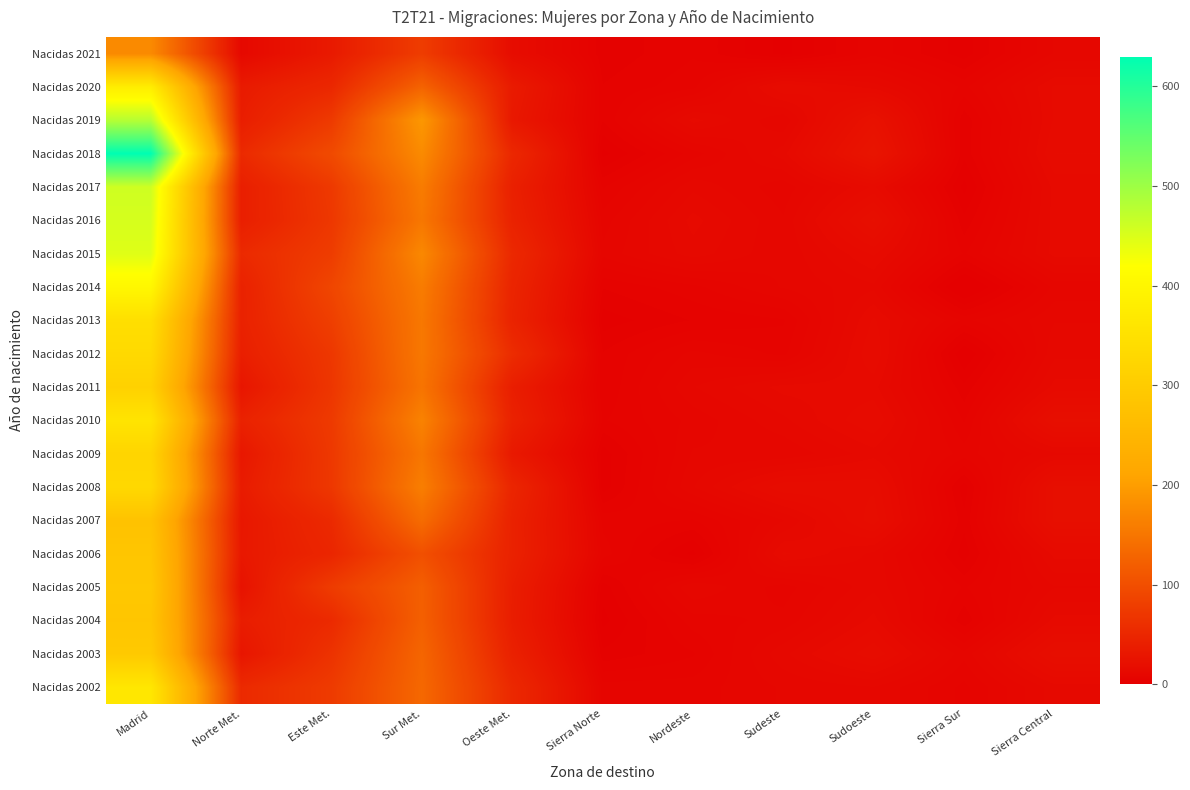

Reading left to right, extract all data points from this chart.

Nacidas 2021: Madrid=175	Norte Met.=12	Este Met.=33	Sur Met.=77	Oeste Met.=17	Sierra Norte=4	Nordeste=6	Sudeste=2	Sudoeste=7	Sierra Sur=3	Sierra Central=10
Nacidas 2020: Madrid=379	Norte Met.=34	Este Met.=51	Sur Met.=126	Oeste Met.=34	Sierra Norte=5	Nordeste=7	Sudeste=16	Sudoeste=13	Sierra Sur=7	Sierra Central=15
Nacidas 2019: Madrid=480	Norte Met.=38	Este Met.=74	Sur Met.=193	Oeste Met.=31	Sierra Norte=5	Nordeste=14	Sudeste=10	Sudoeste=23	Sierra Sur=4	Sierra Central=15
Nacidas 2018: Madrid=630	Norte Met.=54	Este Met.=95	Sur Met.=176	Oeste Met.=51	Sierra Norte=2	Nordeste=8	Sudeste=13	Sudoeste=27	Sierra Sur=4	Sierra Central=16
Nacidas 2017: Madrid=460	Norte Met.=39	Este Met.=73	Sur Met.=158	Oeste Met.=41	Sierra Norte=6	Nordeste=12	Sudeste=9	Sudoeste=15	Sierra Sur=2	Sierra Central=14
Nacidas 2016: Madrid=454	Norte Met.=39	Este Met.=71	Sur Met.=152	Oeste Met.=44	Sierra Norte=8	Nordeste=14	Sudeste=10	Sudoeste=20	Sierra Sur=4	Sierra Central=14
Nacidas 2015: Madrid=446	Norte Met.=54	Este Met.=77	Sur Met.=173	Oeste Met.=52	Sierra Norte=9	Nordeste=13	Sudeste=10	Sudoeste=15	Sierra Sur=6	Sierra Central=14
Nacidas 2014: Madrid=403	Norte Met.=43	Este Met.=89	Sur Met.=158	Oeste Met.=47	Sierra Norte=5	Nordeste=7	Sudeste=10	Sudoeste=12	Sierra Sur=0	Sierra Central=9
Nacidas 2013: Madrid=345	Norte Met.=43	Este Met.=80	Sur Met.=153	Oeste Met.=45	Sierra Norte=3	Nordeste=5	Sudeste=6	Sudoeste=15	Sierra Sur=7	Sierra Central=11
Nacidas 2012: Madrid=333	Norte Met.=39	Este Met.=71	Sur Met.=153	Oeste Met.=57	Sierra Norte=5	Nordeste=9	Sudeste=7	Sudoeste=16	Sierra Sur=1	Sierra Central=12
Nacidas 2011: Madrid=313	Norte Met.=28	Este Met.=69	Sur Met.=148	Oeste Met.=38	Sierra Norte=5	Nordeste=11	Sudeste=14	Sudoeste=14	Sierra Sur=4	Sierra Central=14
Nacidas 2010: Madrid=358	Norte Met.=43	Este Met.=74	Sur Met.=166	Oeste Met.=43	Sierra Norte=6	Nordeste=9	Sudeste=12	Sudoeste=16	Sierra Sur=6	Sierra Central=20
Nacidas 2009: Madrid=322	Norte Met.=30	Este Met.=72	Sur Met.=151	Oeste Met.=32	Sierra Norte=3	Nordeste=10	Sudeste=10	Sudoeste=13	Sierra Sur=8	Sierra Central=12
Nacidas 2008: Madrid=330	Norte Met.=35	Este Met.=71	Sur Met.=161	Oeste Met.=48	Sierra Norte=3	Nordeste=11	Sudeste=17	Sudoeste=17	Sierra Sur=3	Sierra Central=20
Nacidas 2007: Madrid=278	Norte Met.=30	Este Met.=54	Sur Met.=137	Oeste Met.=43	Sierra Norte=7	Nordeste=6	Sudeste=11	Sudoeste=18	Sierra Sur=4	Sierra Central=20
Nacidas 2006: Madrid=285	Norte Met.=31	Este Met.=49	Sur Met.=102	Oeste Met.=43	Sierra Norte=8	Nordeste=2	Sudeste=15	Sudoeste=12	Sierra Sur=3	Sierra Central=14
Nacidas 2005: Madrid=291	Norte Met.=24	Este Met.=76	Sur Met.=121	Oeste Met.=38	Sierra Norte=3	Nordeste=11	Sudeste=8	Sudoeste=12	Sierra Sur=6	Sierra Central=11
Nacidas 2004: Madrid=285	Norte Met.=37	Este Met.=54	Sur Met.=122	Oeste Met.=37	Sierra Norte=2	Nordeste=8	Sudeste=9	Sudoeste=14	Sierra Sur=4	Sierra Central=14
Nacidas 2003: Madrid=295	Norte Met.=28	Este Met.=65	Sur Met.=129	Oeste Met.=42	Sierra Norte=4	Nordeste=6	Sudeste=12	Sudoeste=17	Sierra Sur=9	Sierra Central=19
Nacidas 2002: Madrid=364	Norte Met.=54	Este Met.=75	Sur Met.=132	Oeste Met.=52	Sierra Norte=8	Nordeste=8	Sudeste=10	Sudoeste=11	Sierra Sur=7	Sierra Central=13